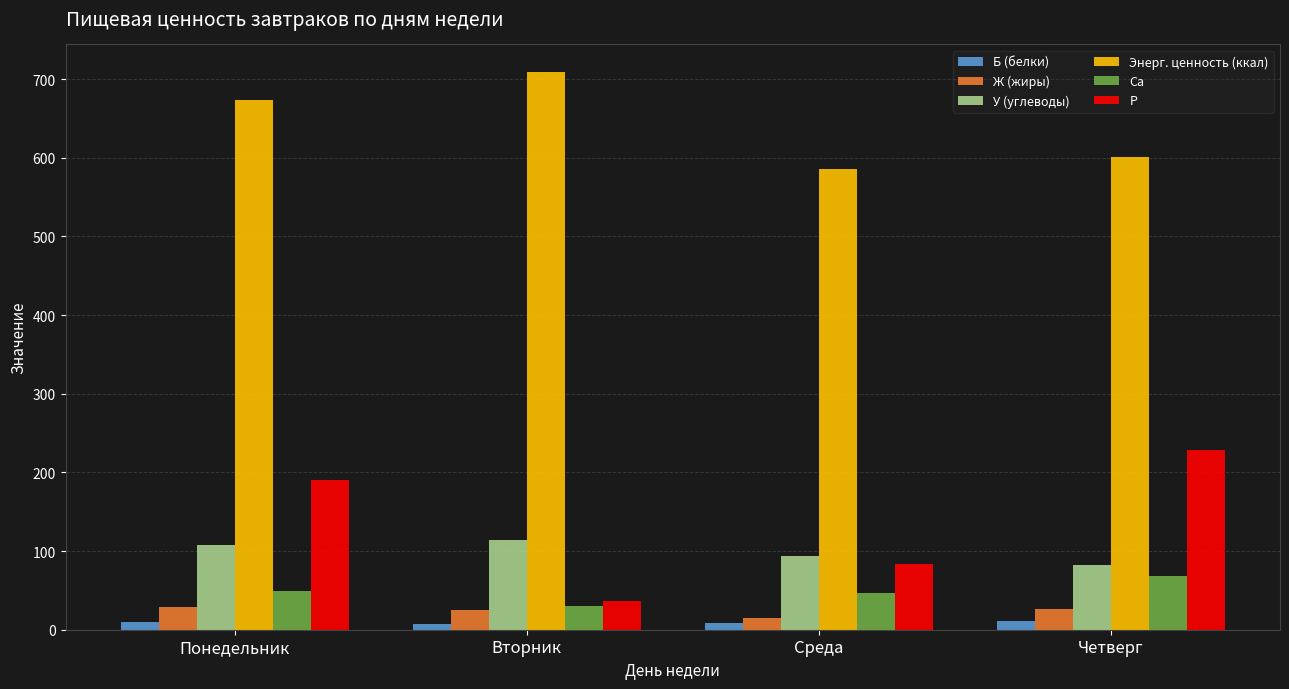

Rank the categories by Энерг. ценность (ккал) value from lowest to highest.

Среда, Четверг, Понедельник, Вторник